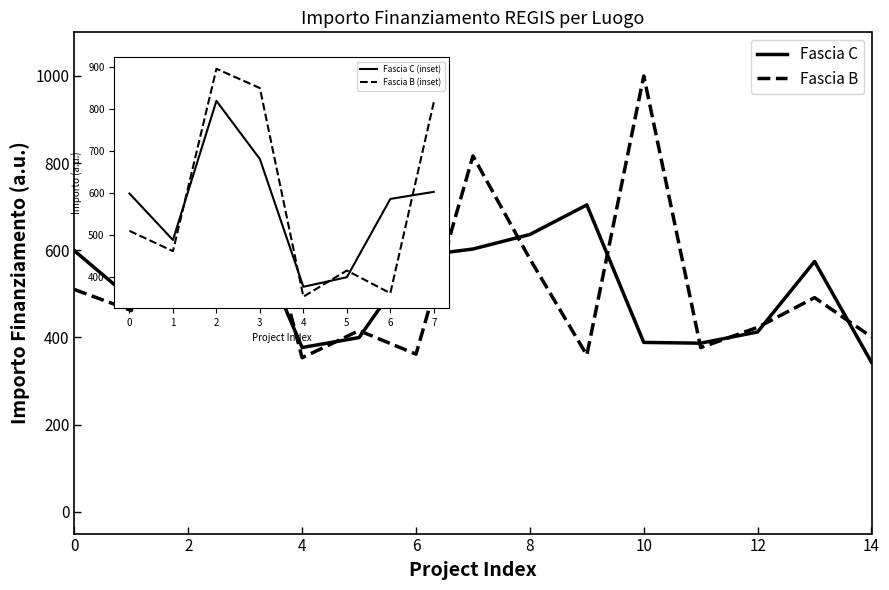

What is the difference between the second highest and minimum values in the Fascia C series?

361.1